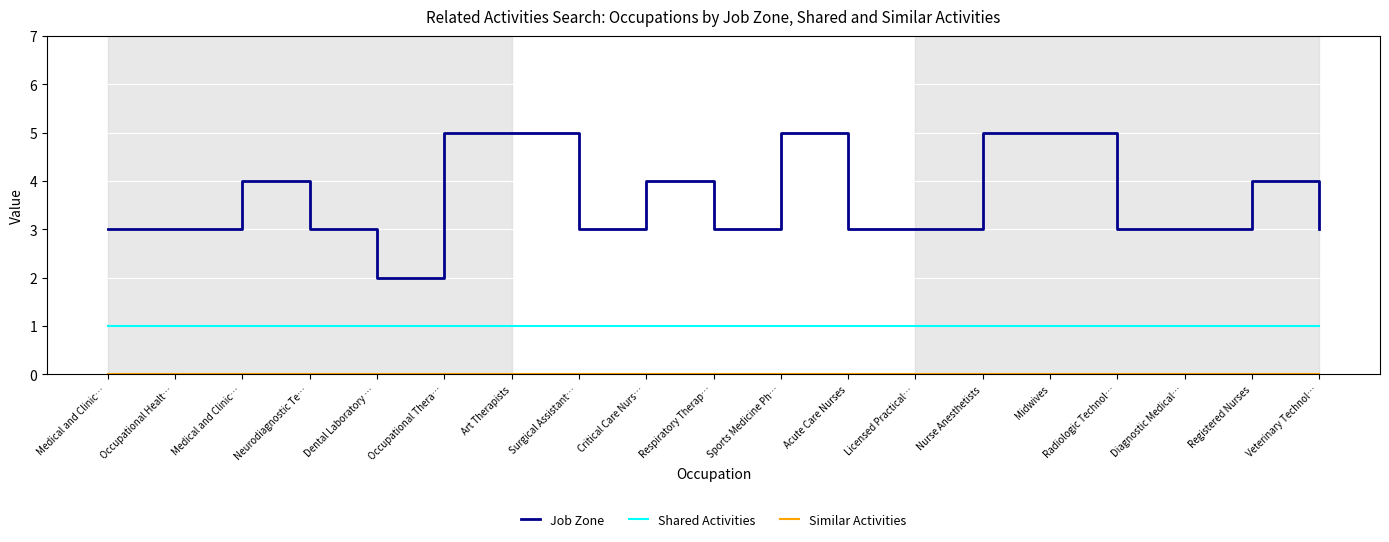

Does the chart have visible grid lines?

Yes